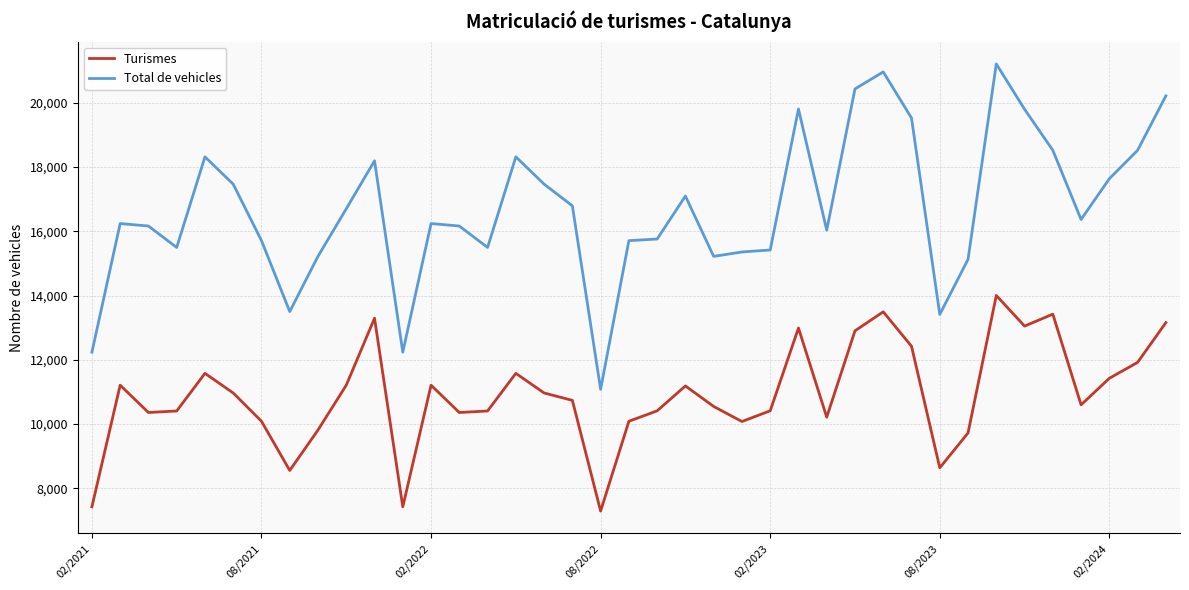

Rank the series by their average value, from highest to lowest.

Total de vehicles, Turismes